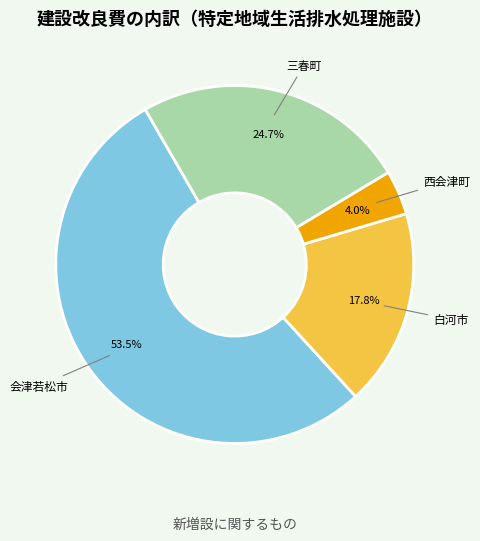

Rank the categories by value from lowest to highest.

西会津町, 白河市, 三春町, 会津若松市